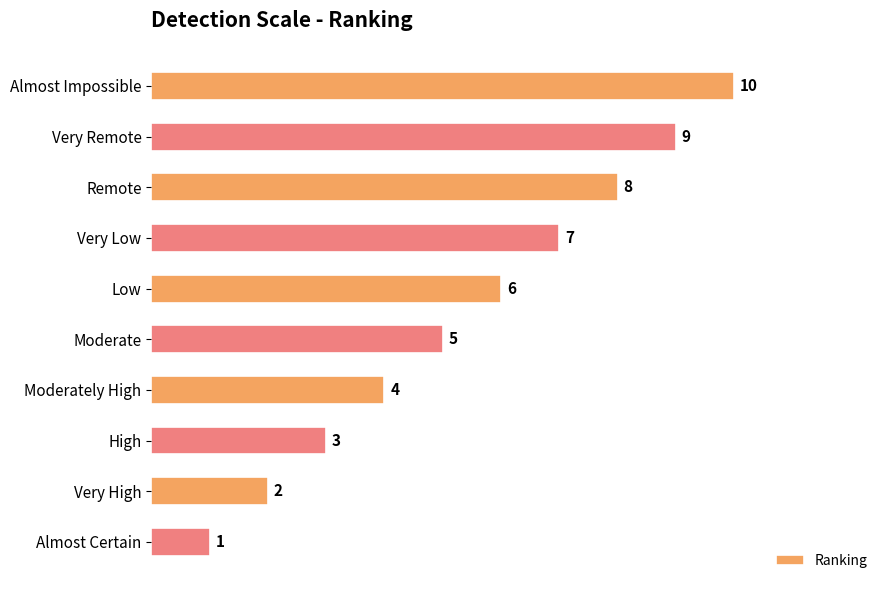

What is the change in value from Very Remote to Moderate?

-4